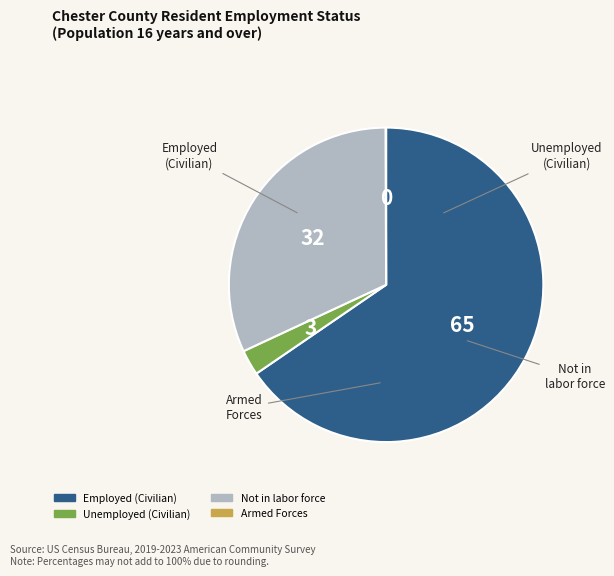

True or false: Employed (Civilian) accounts for 74% of the total.

False